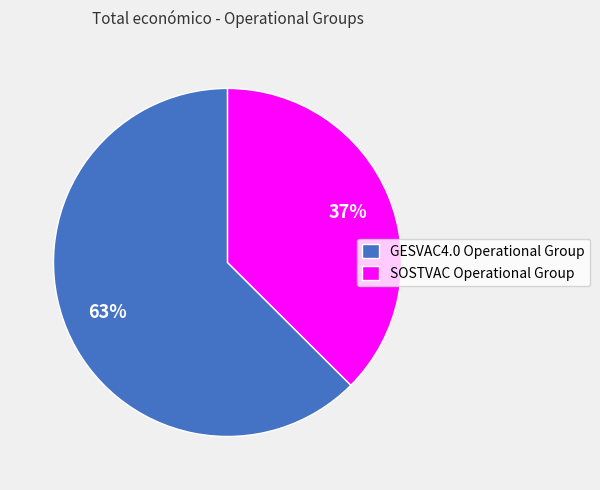

Is GESVAC4.0 Operational Group the majority of the pie?

Yes